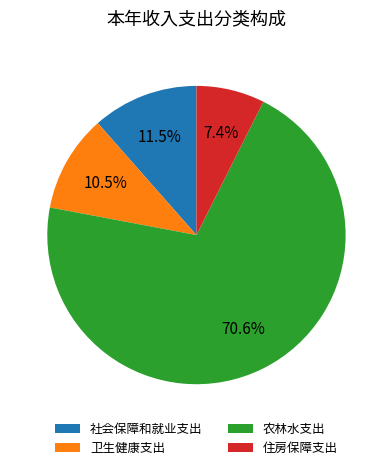

What percentage is the 住房保障支出 slice, to the nearest percent?

7%